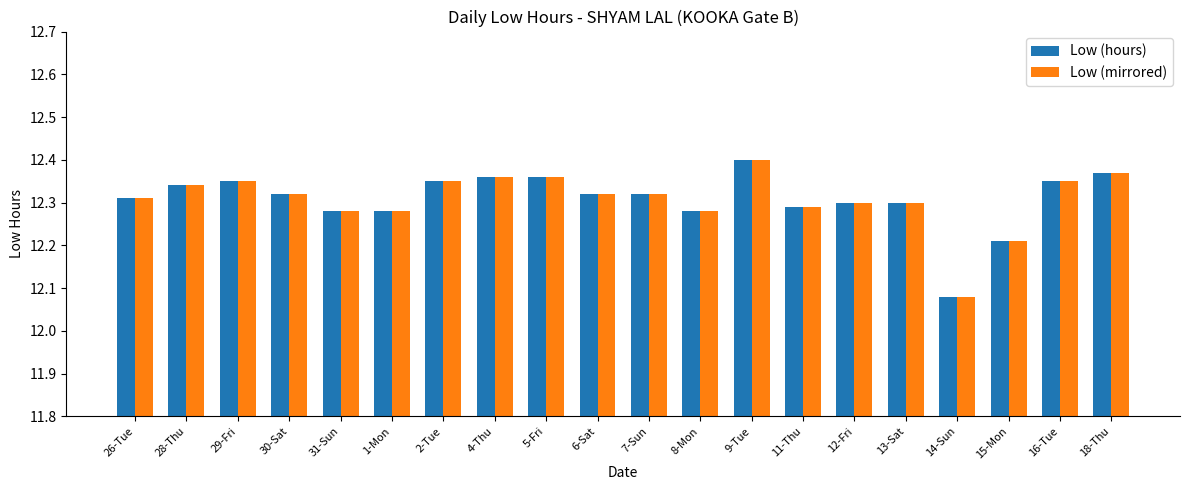

What is the sum of the Low (hours) values at 2-Tue and 30-Sat?

24.7